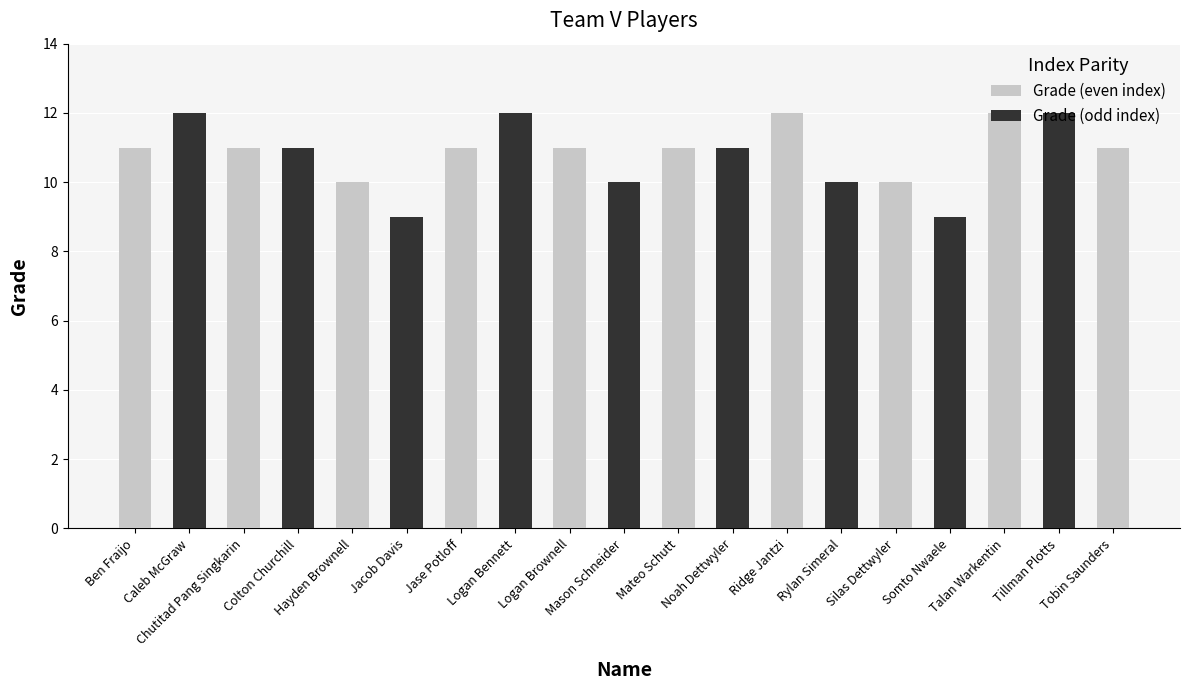

The chart shows a value of 10 at Hayden Brownell. True or false?

True